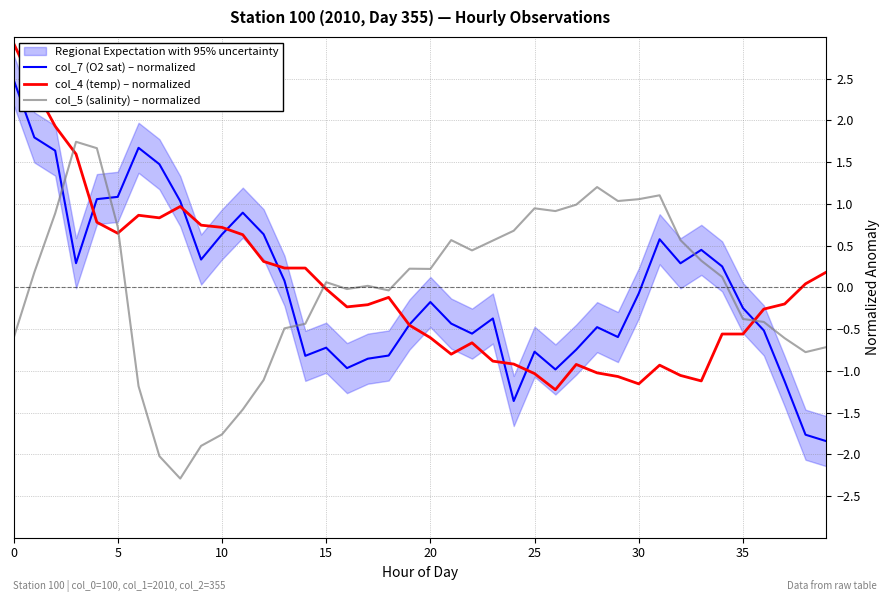

What is the minimum value for col_5 (salinity) – normalized?

-2.3